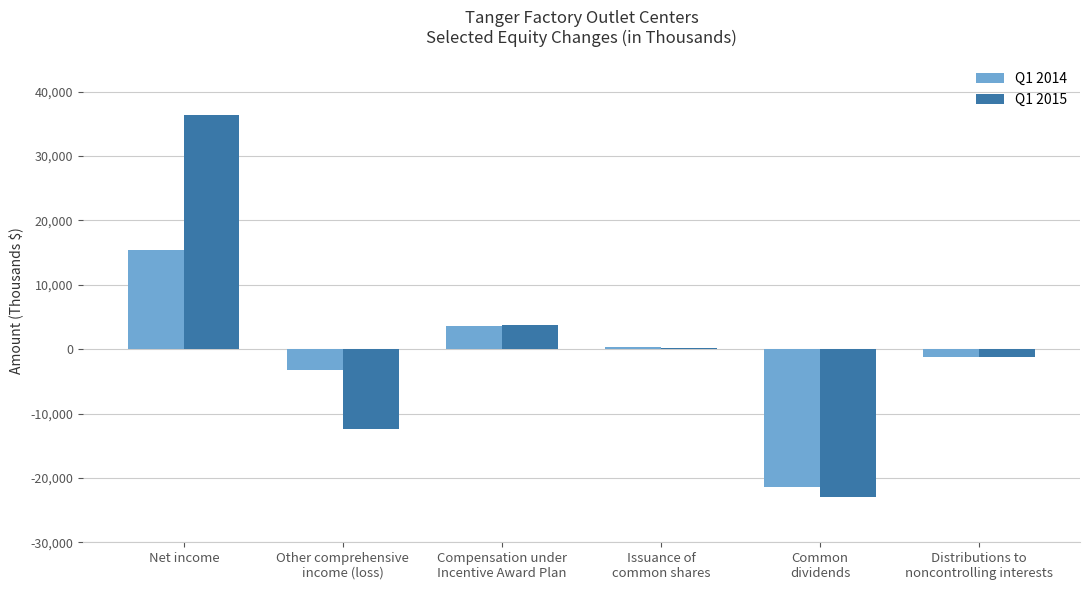

Which series has the largest range (max minus min)?

Q1 2015